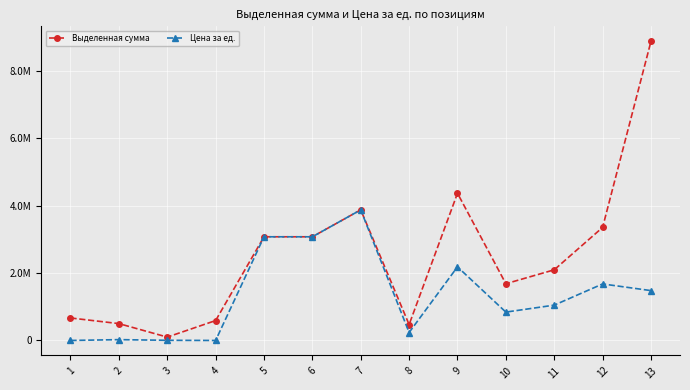

True or false: Выделенная сумма and Цена за ед. intersect in this chart.

False